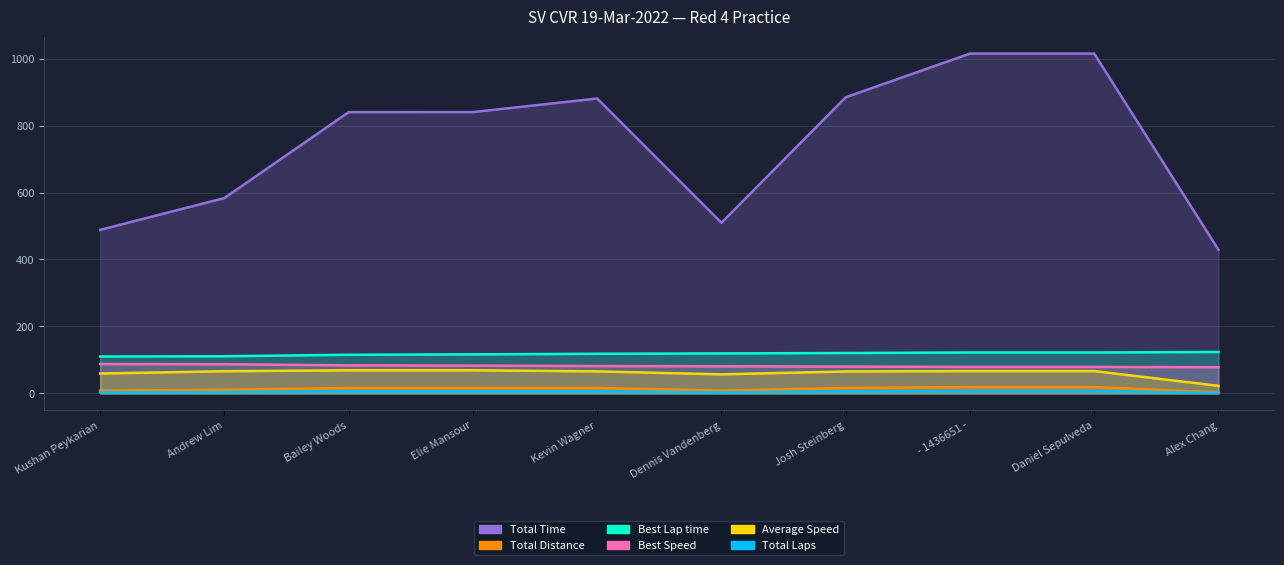

Which series changed the most between Kushan Peykarian and Daniel Sepulveda?

Total Time